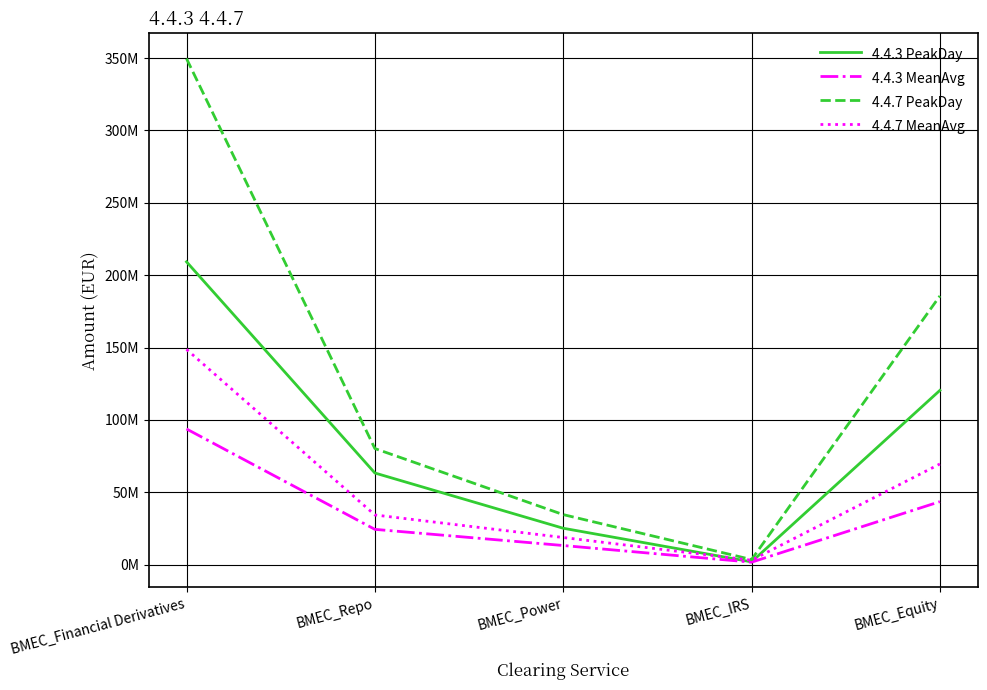

Which series has the largest total across all categories?

4.4.7 PeakDay